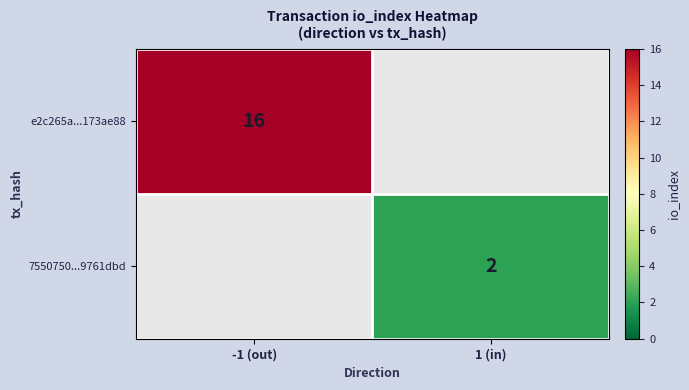

The value of e2c265a...173ae88 at -1 (out) is 16. True or false?

True